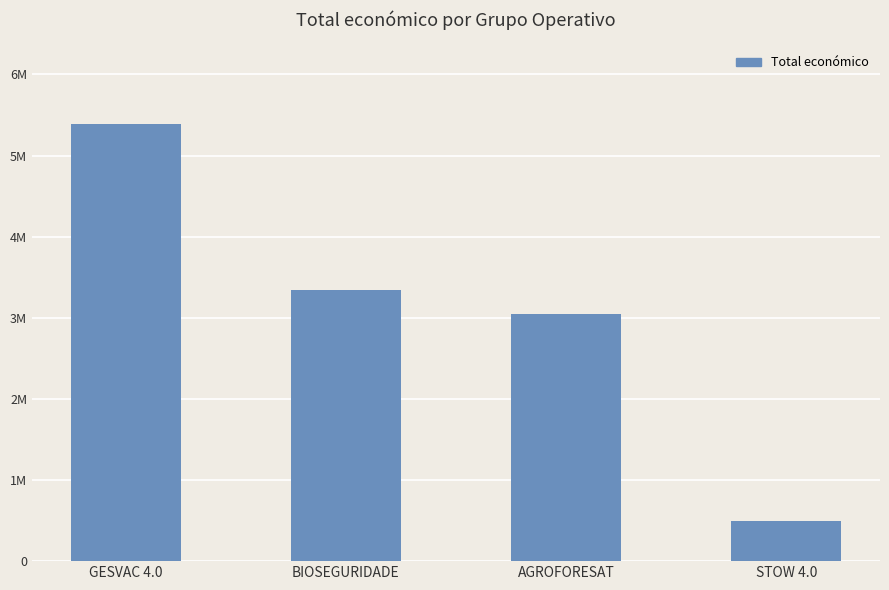

List the labels in order of value, smallest first.

STOW 4.0, AGROFORESAT, BIOSEGURIDADE, GESVAC 4.0